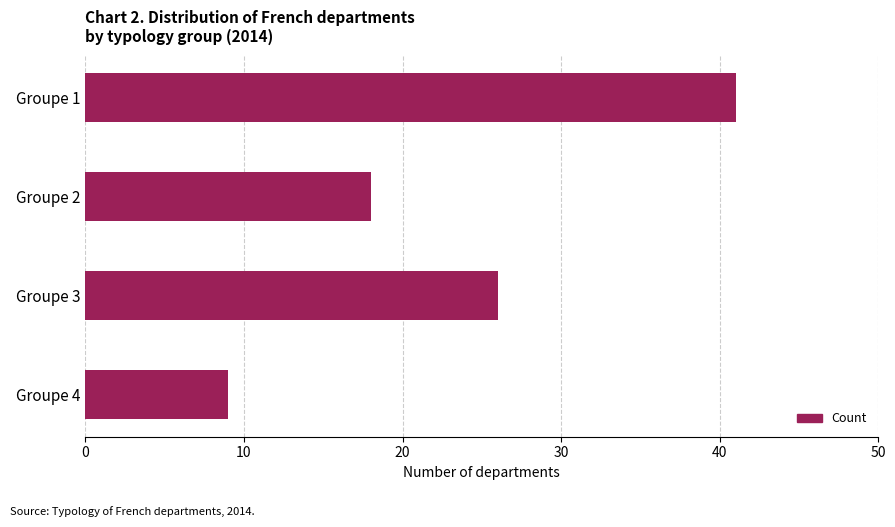

What is the difference between the second highest and minimum values?

17